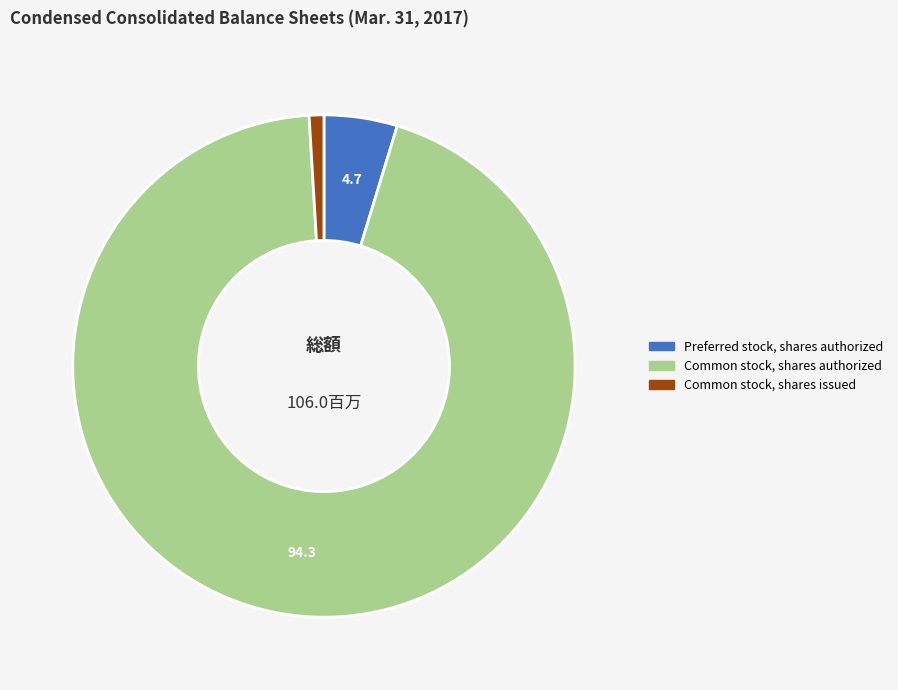

Is there a majority slice in this chart?

Yes